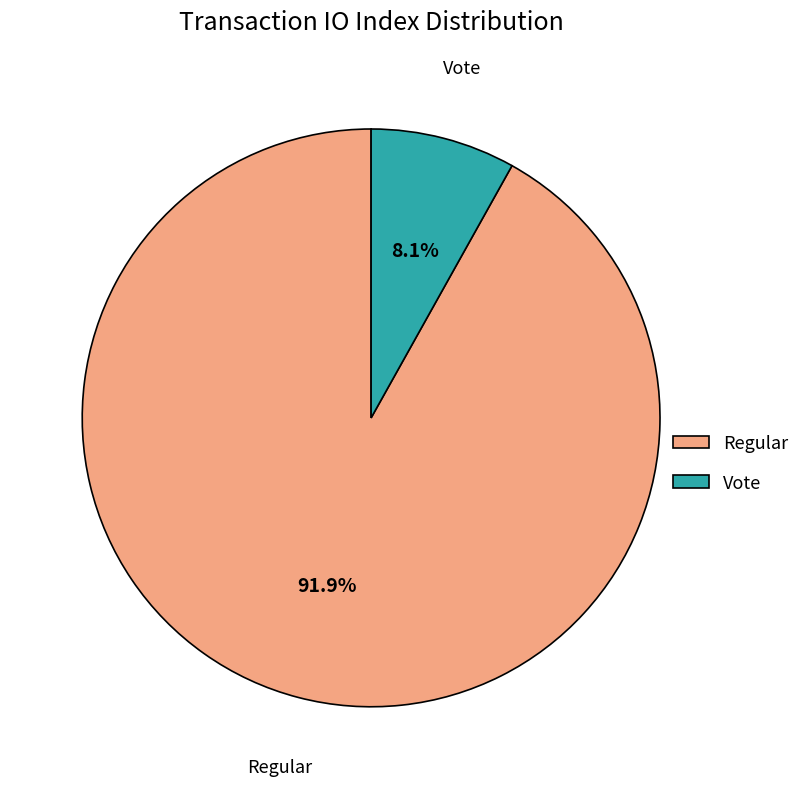

Which category has the biggest portion of the pie?

Regular